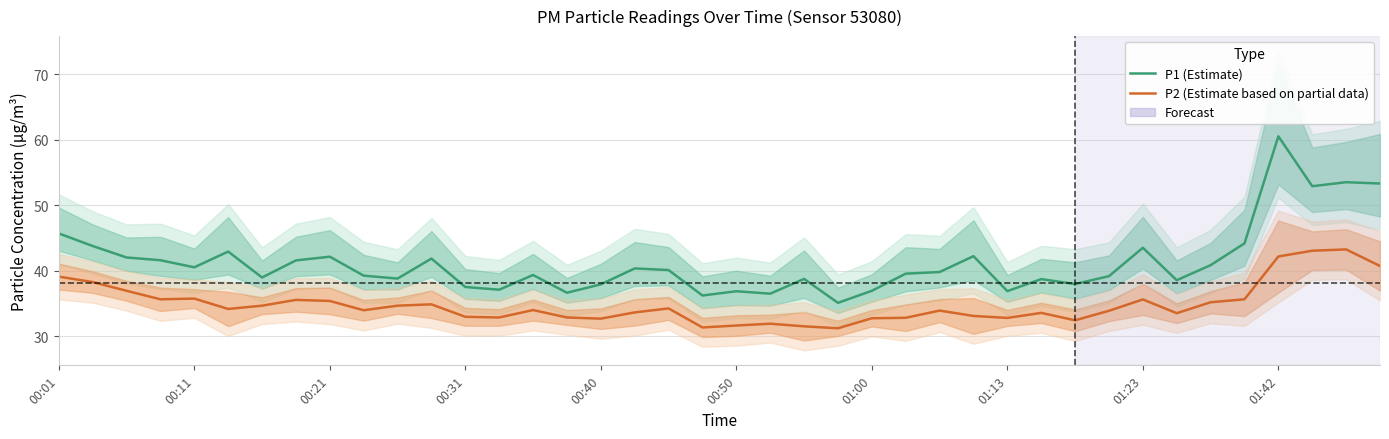

Which series has the largest range (max minus min)?

P1 (Estimate)